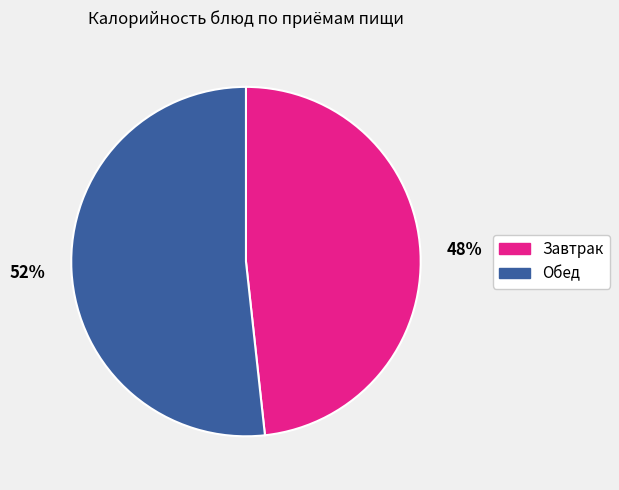

To the nearest percent, what is the combined percentage of Обед and Завтрак?

100%